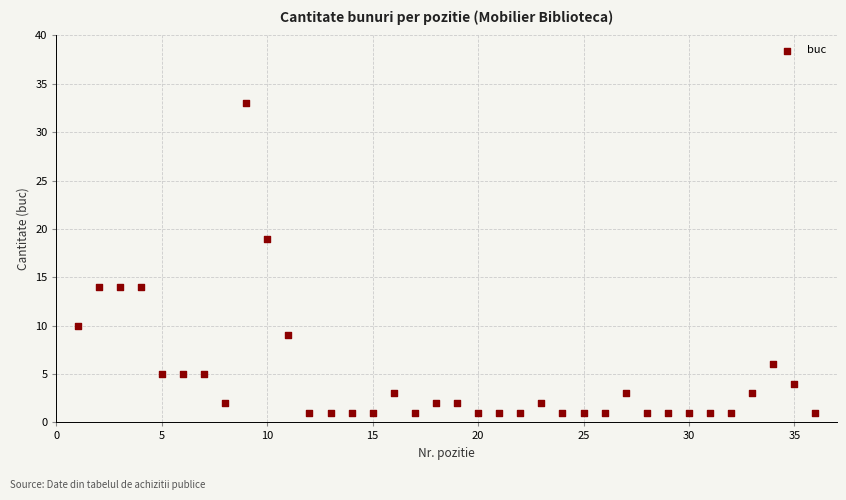

What Y value in the scatter plot is closest to 17?

19